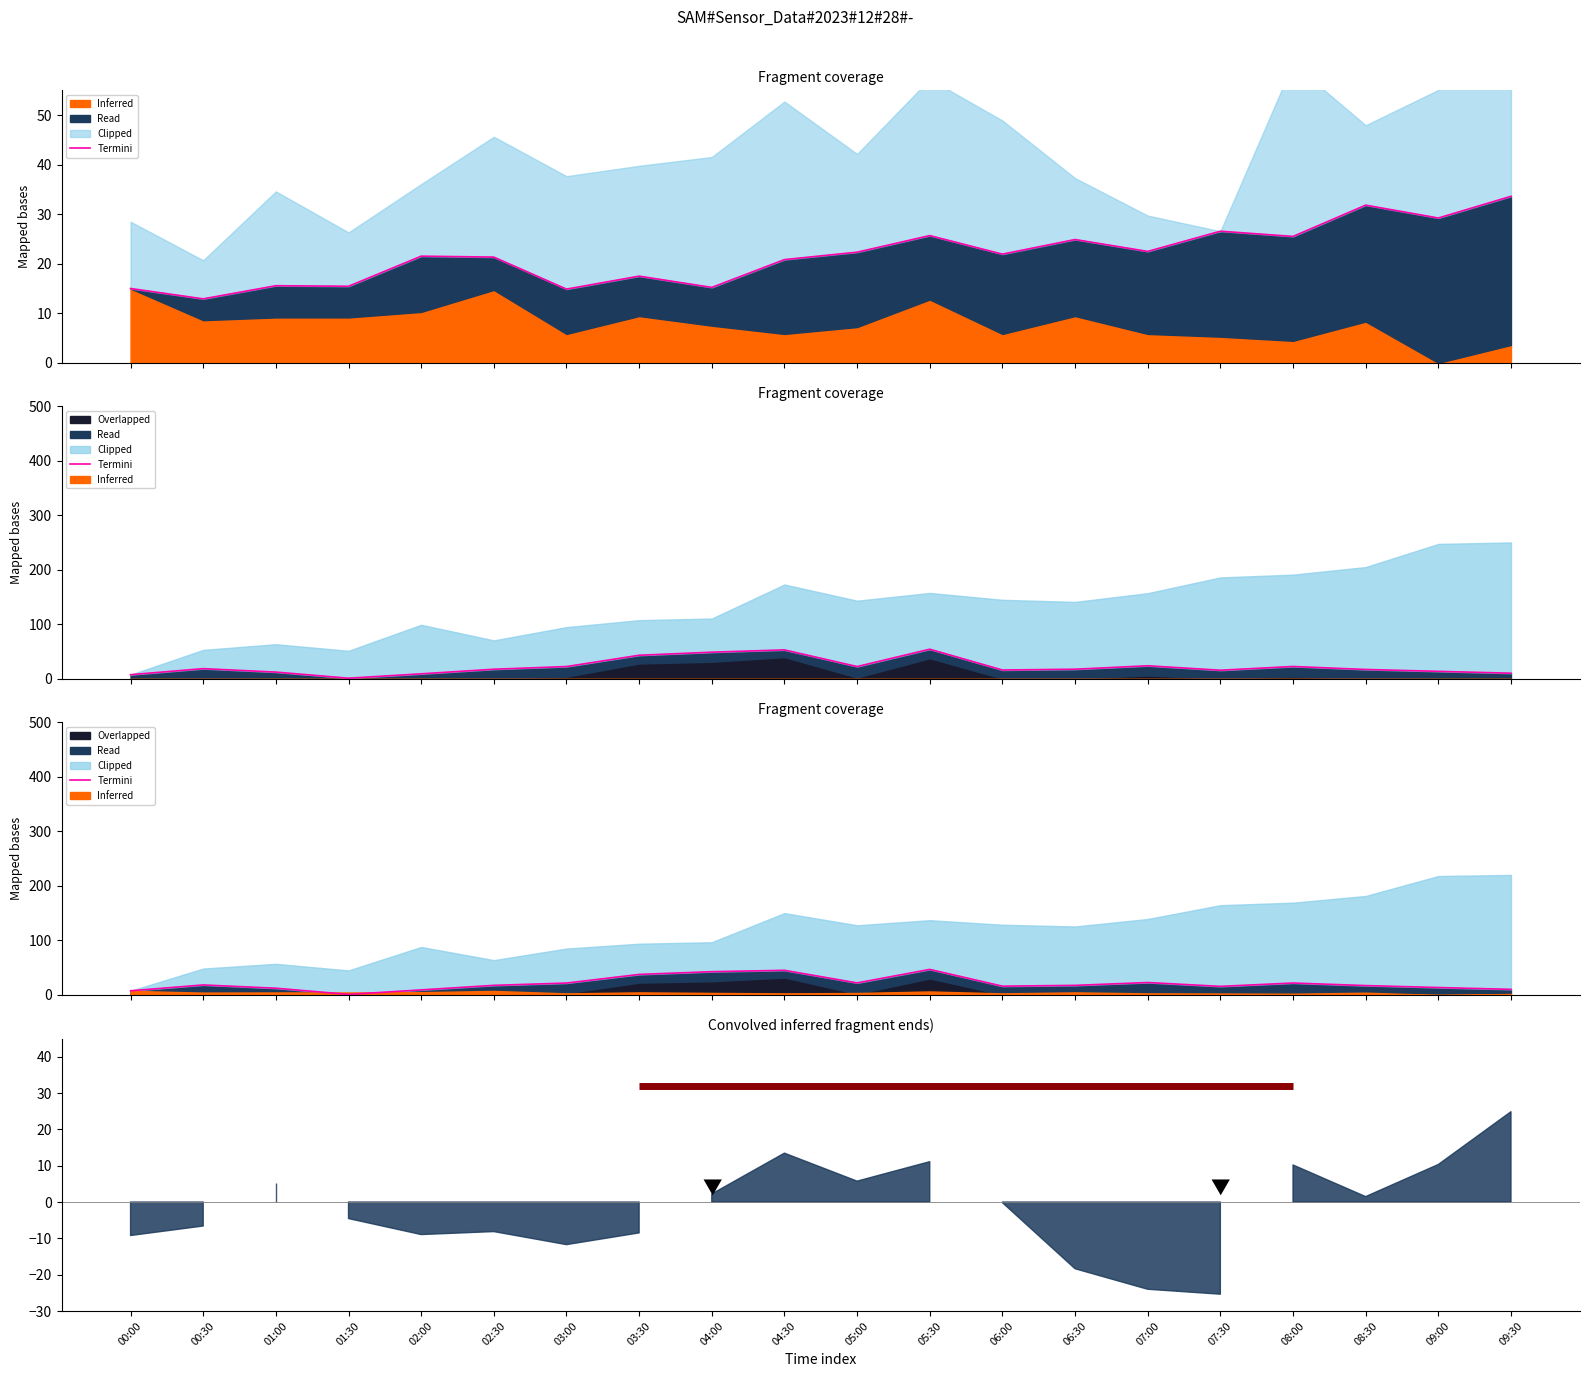

True or false: there are more than 1 points higher than both neighbors.

True